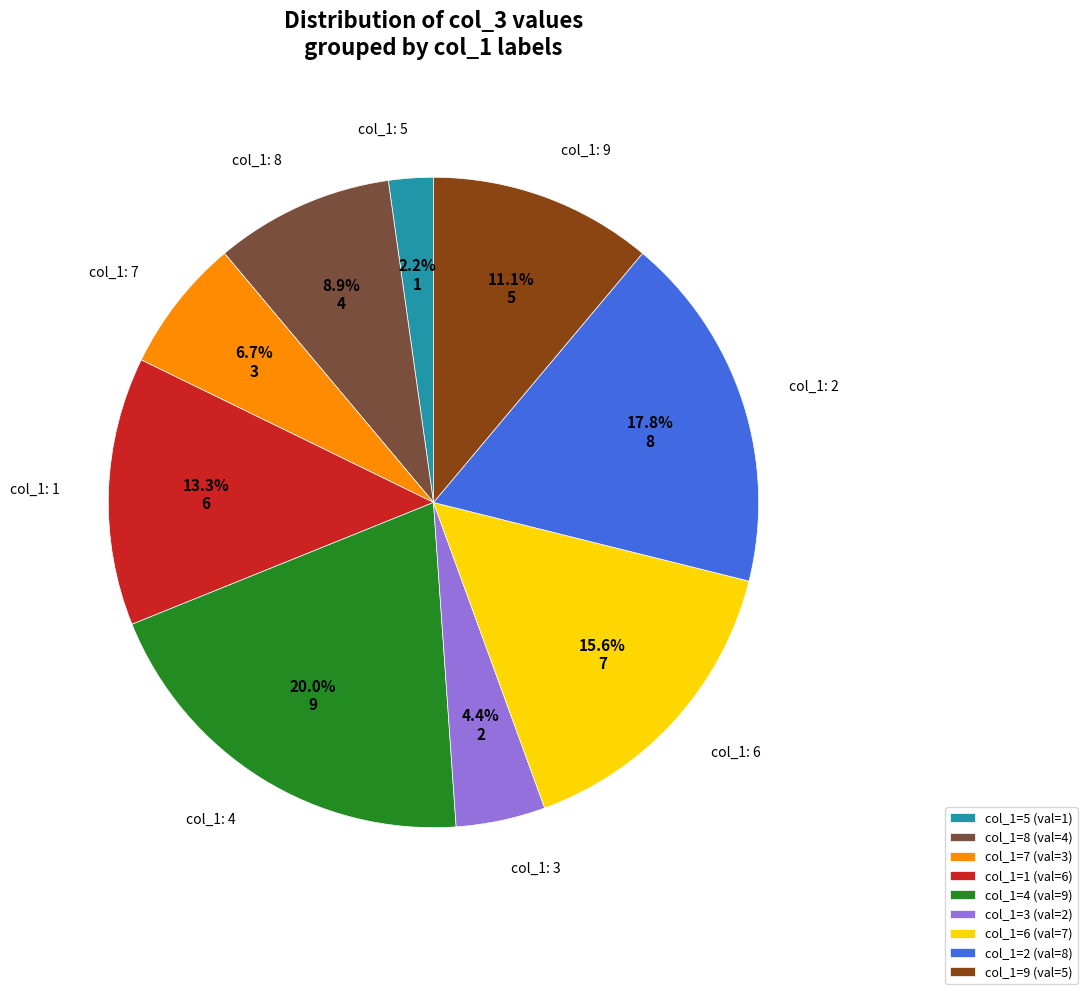

Is the sum of col_1=6 (val=7) and col_1=2 (val=8) greater than half?

No